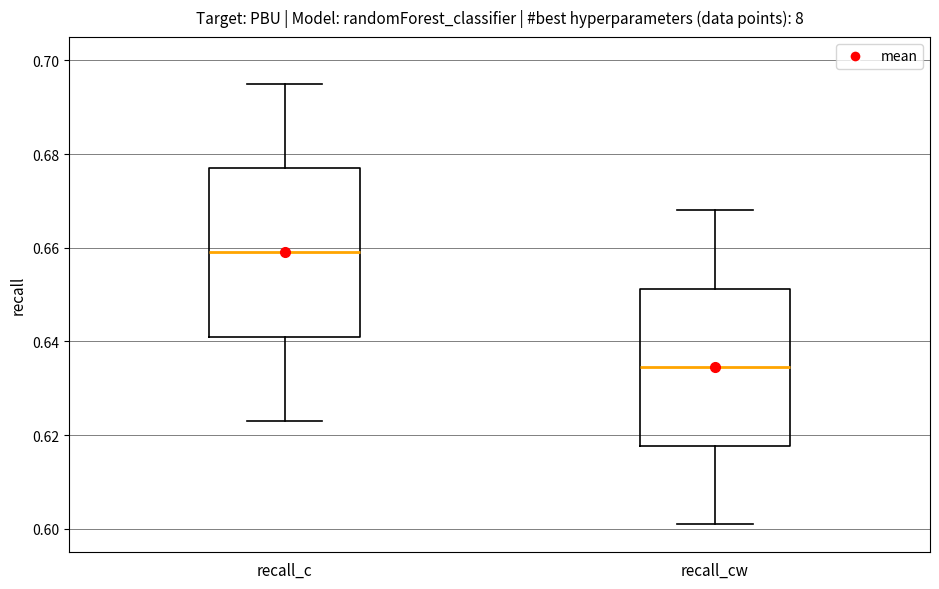

Comparing the boxes themselves (not the whiskers), which one is the tallest?

recall_c